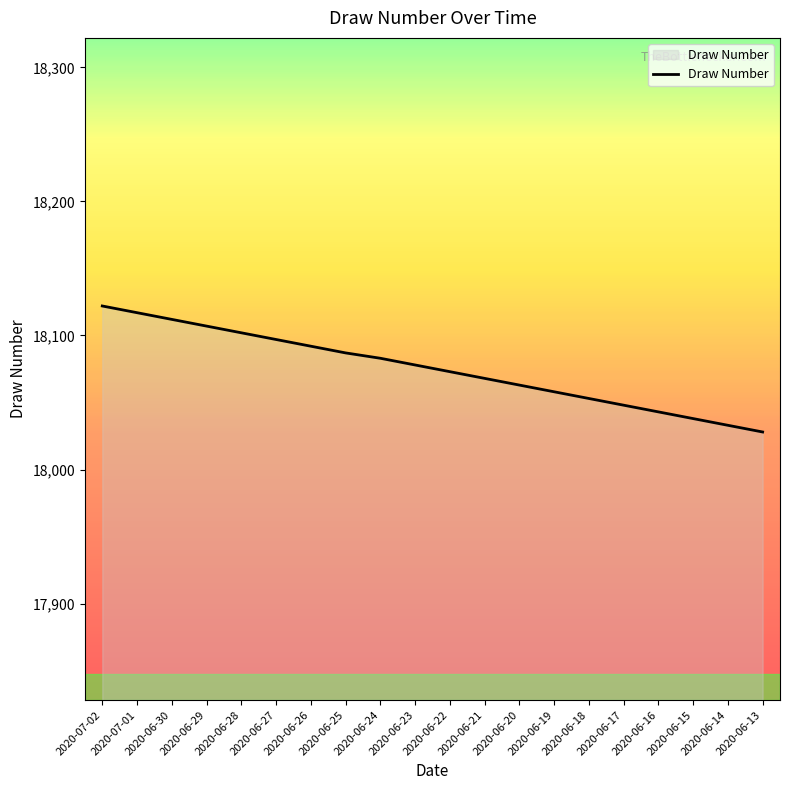

What is the greatest value displayed?

18122